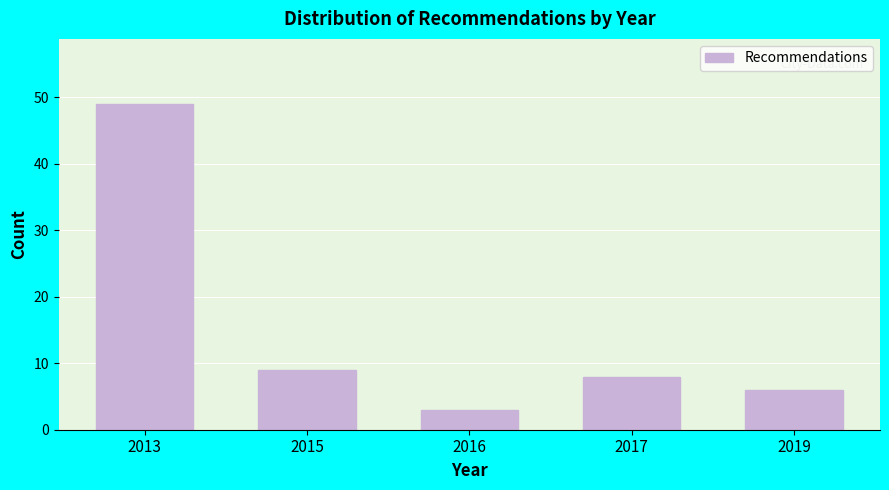

Reading right to left, list all the values displayed in this chart.

2019=6	2017=8	2016=3	2015=9	2013=49